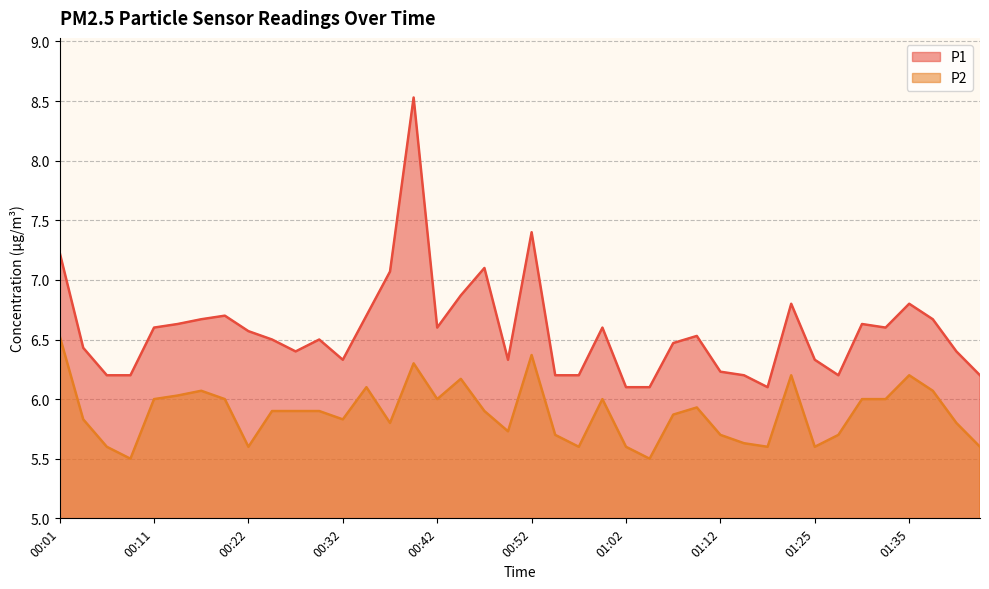

What is the spread (max minus min) of values at 00:49?

0.6